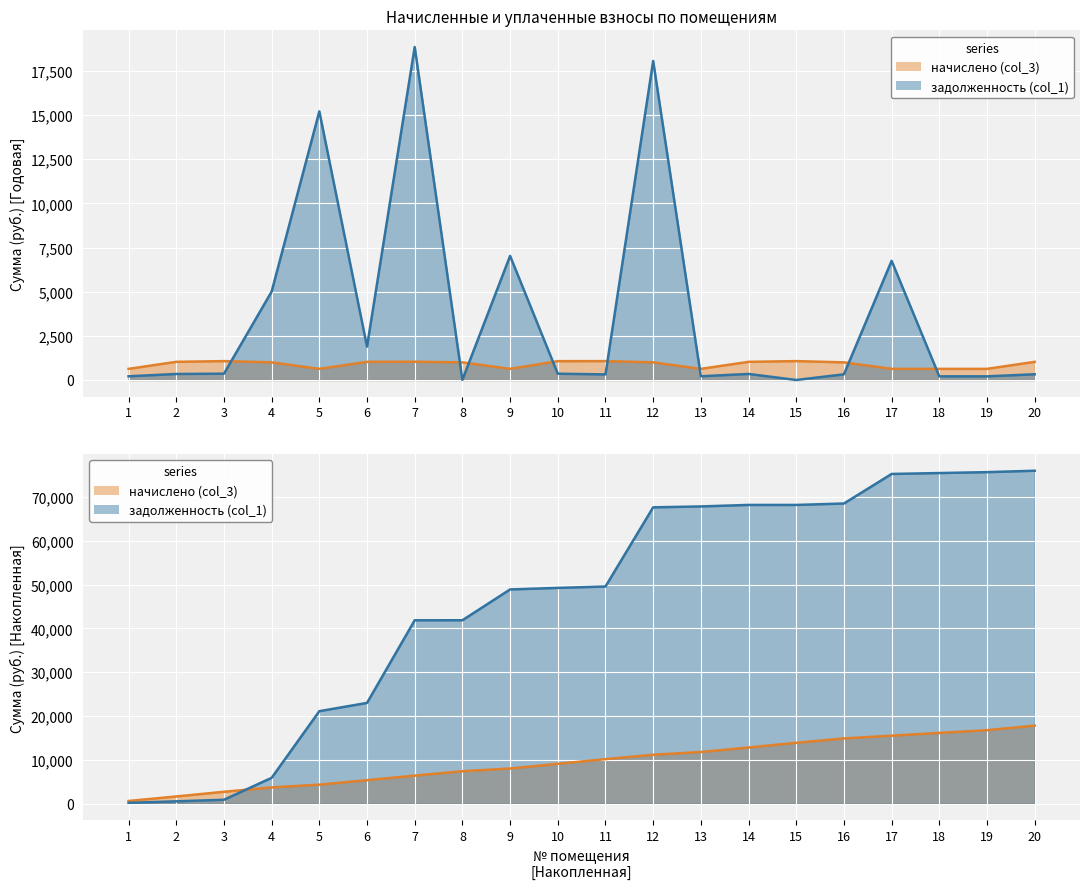

At which category does начислено (col_3) reach its first local peak?

3